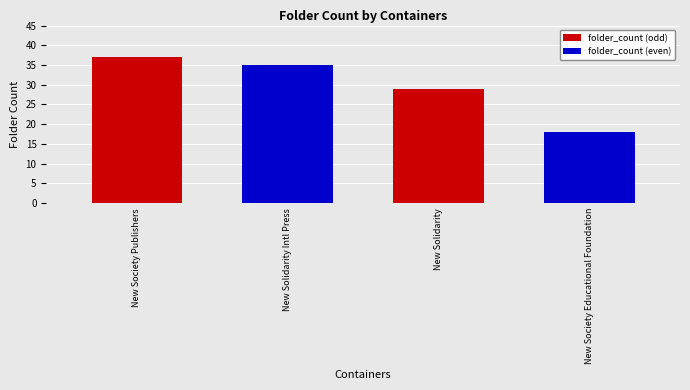

Reading left to right, what are all the values shown in this chart?

New Society Publishers=37	New Solidarity Intl Press=35	New Solidarity=29	New Society Educational Foundation=18